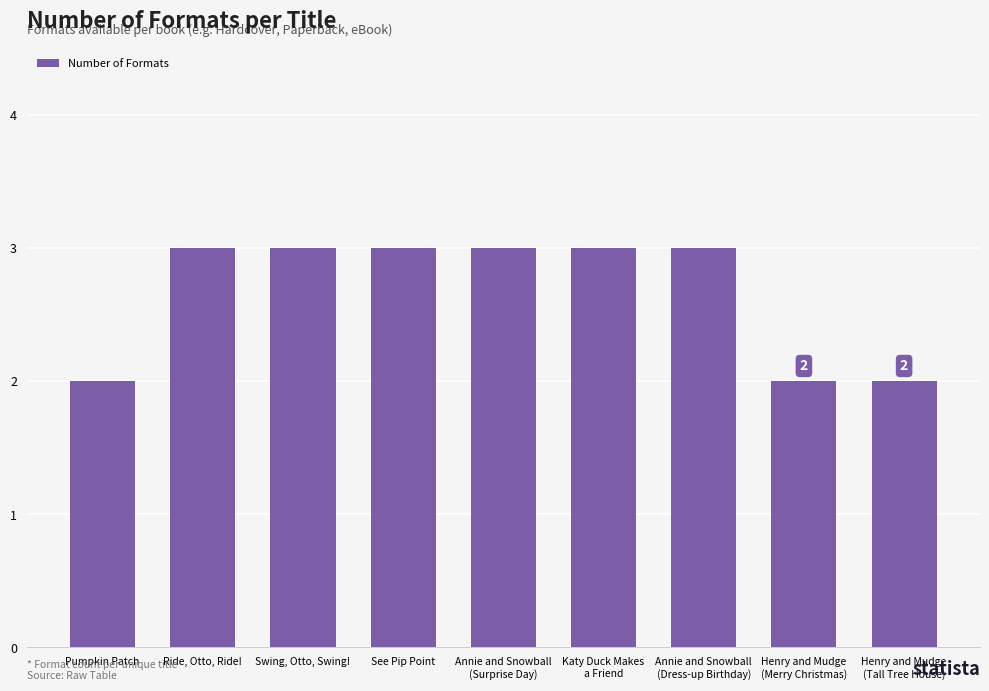

What is the approximate value at Ride, Otto, Ride!?

3